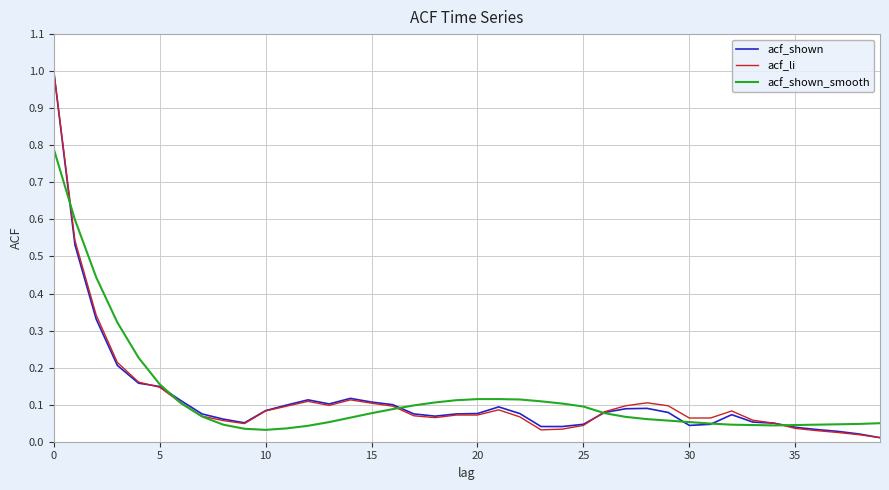

What are all the series names shown in the legend?

acf_shown, acf_li, acf_shown_smooth